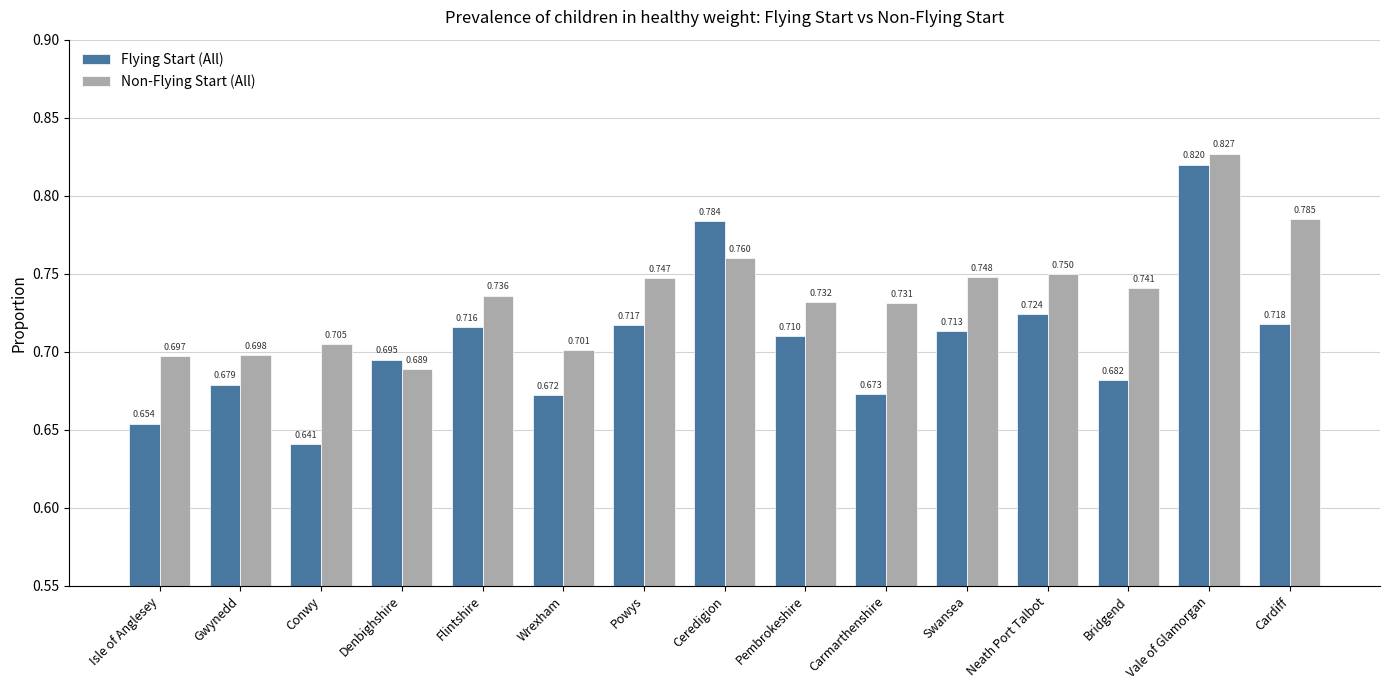

Which series changed the most between Gwynedd and Cardiff?

Non-Flying Start (All)